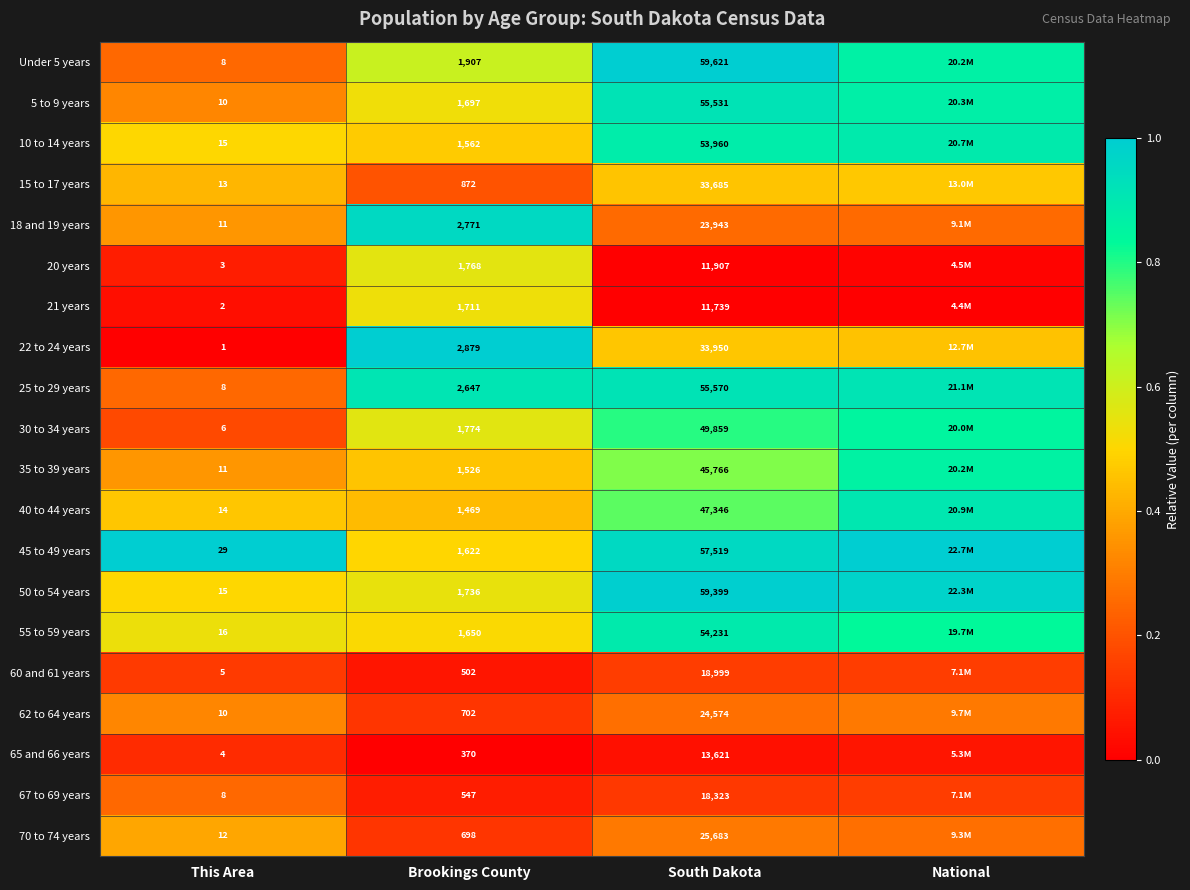

True or false: 21 years has a value of 0.5 at Brookings County.

True